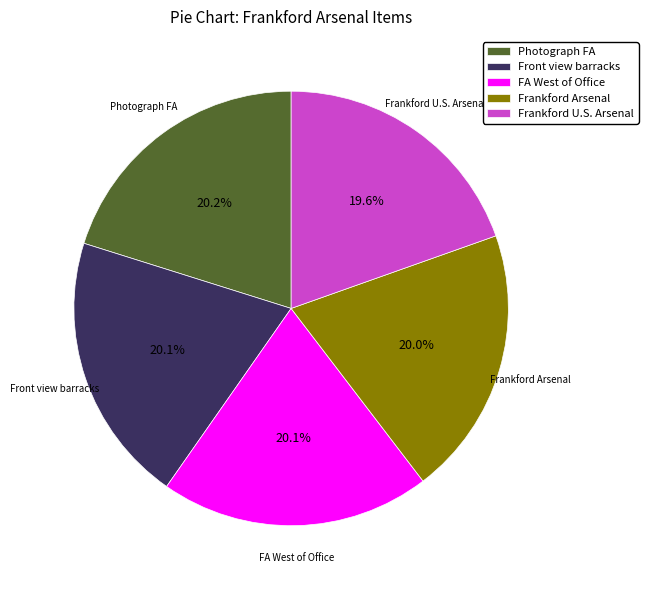

Is the sum of Photograph FA and Frankford Arsenal greater than half?

No